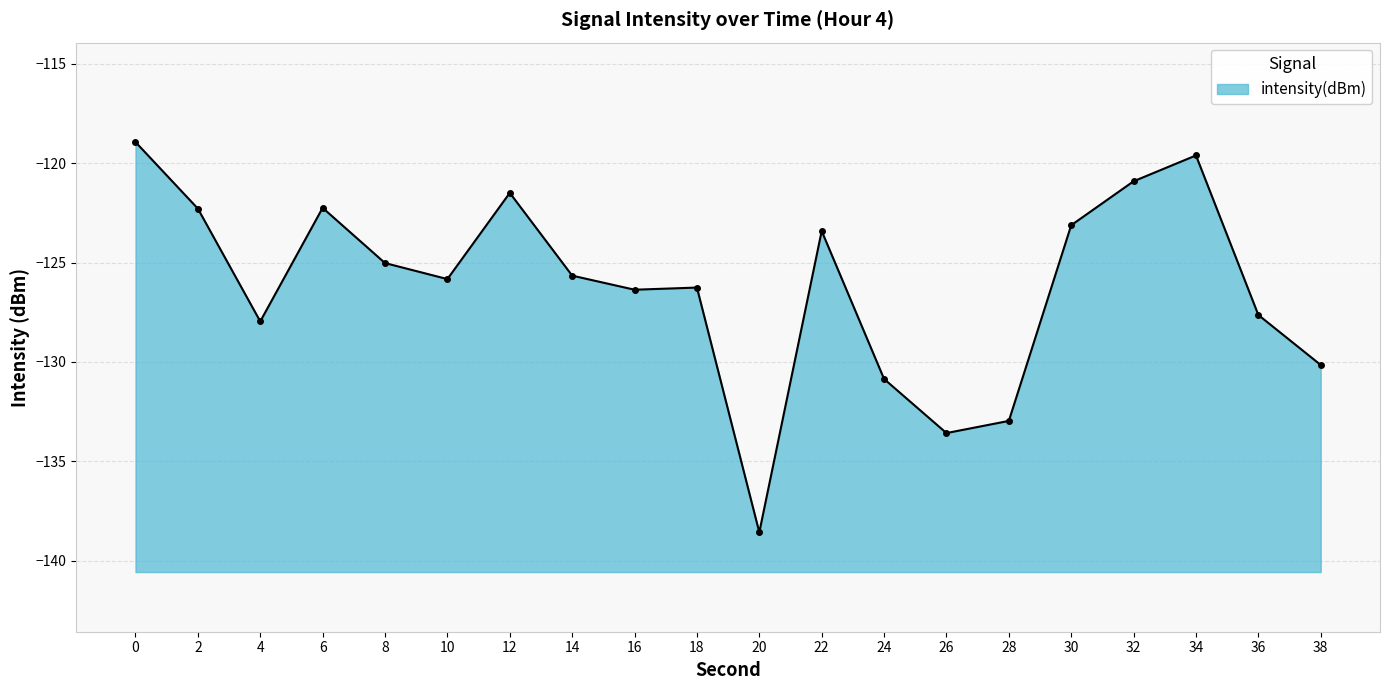

Is it true that the value at 34 is -193.0?

False